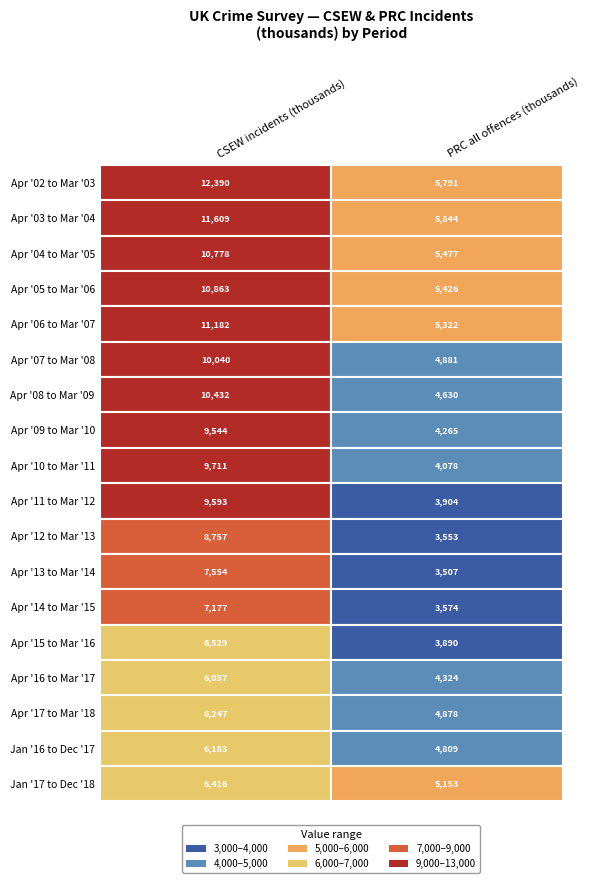

True or false: Apr '04 to Mar '05 has a value of 10778 at Apr '02 to Mar '03.

True